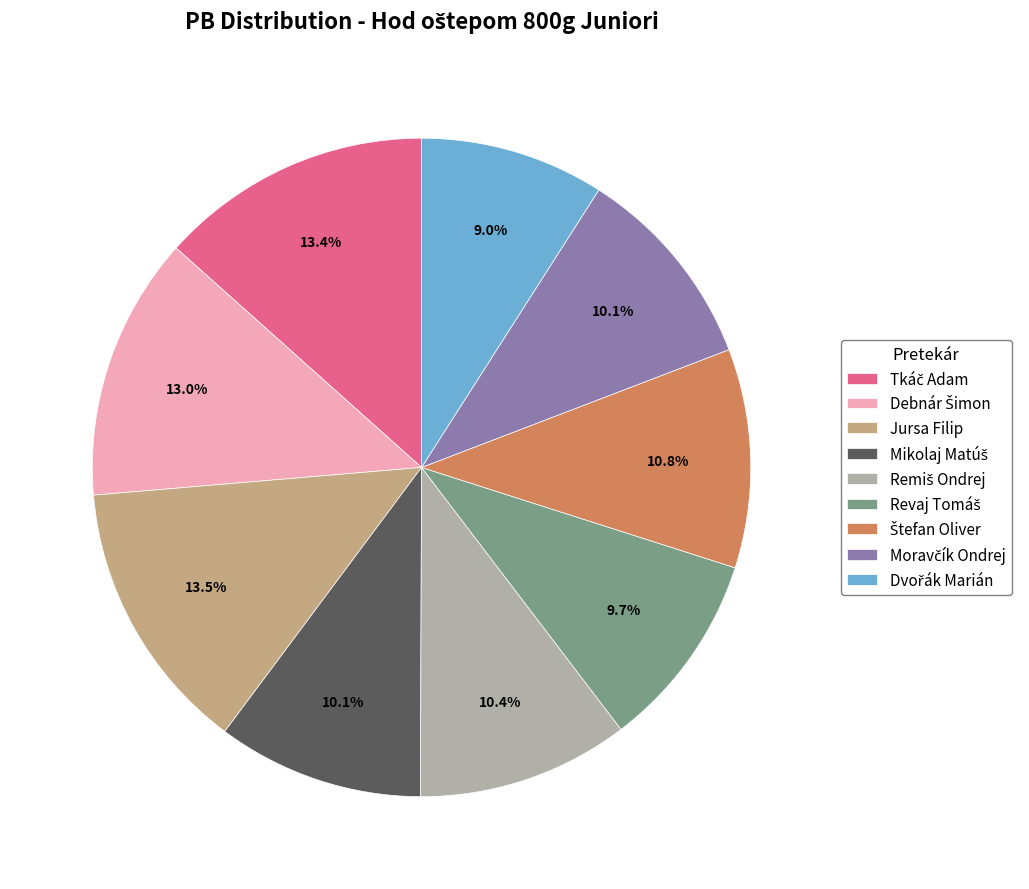

Does Jursa Filip account for over 50% of the chart?

No